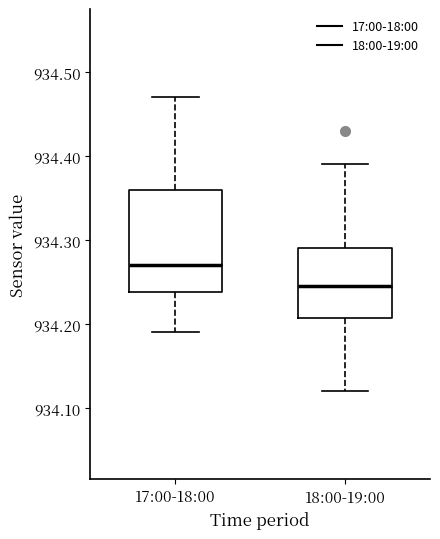

Which box's median line is the highest?

17:00-18:00